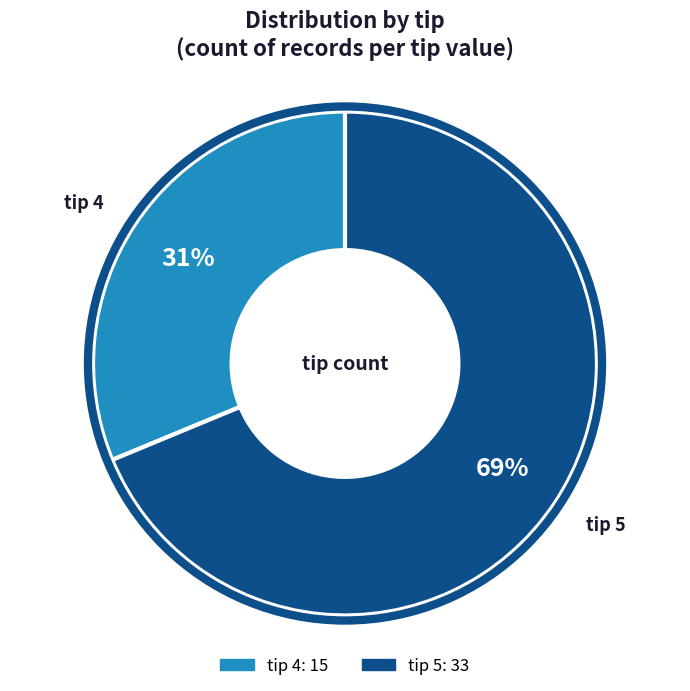

Count the number of slices in the pie.

2